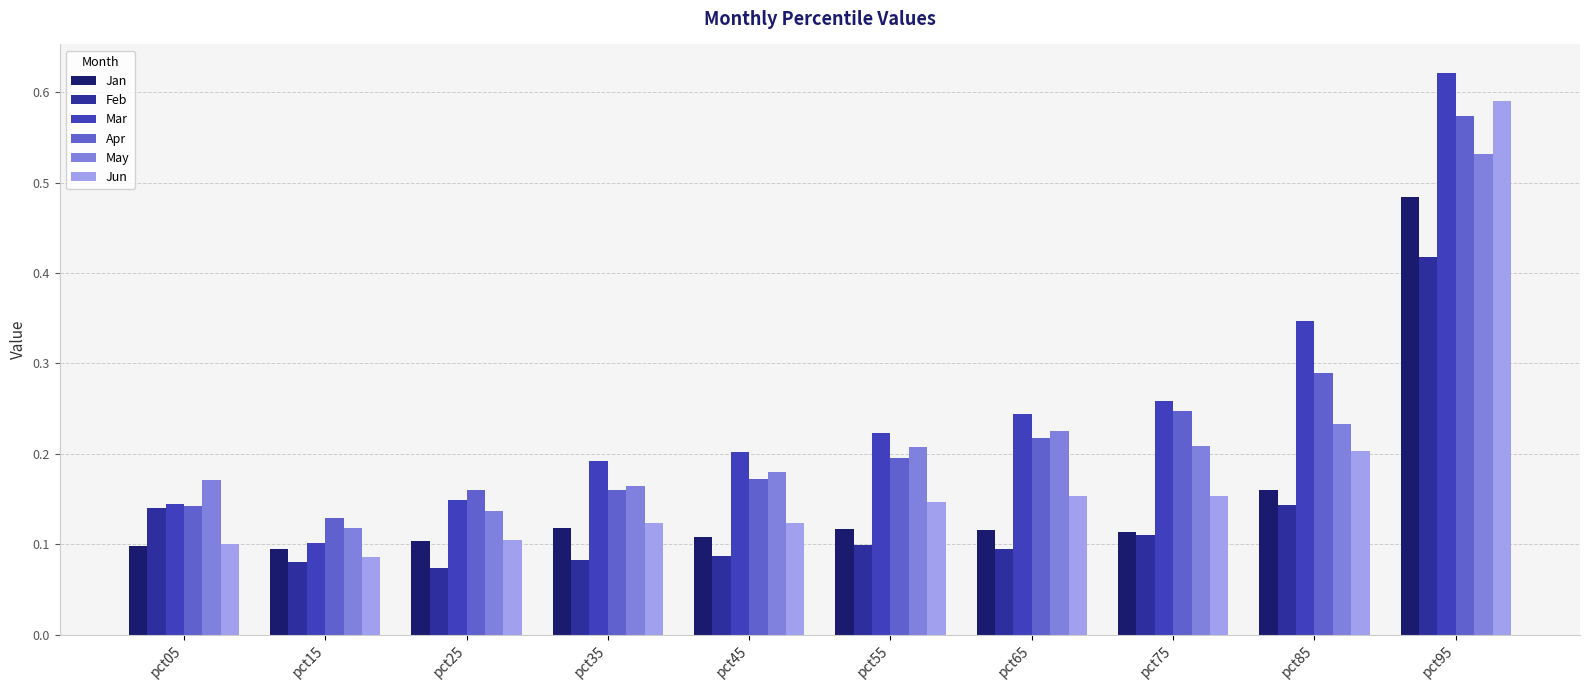

Which series has the largest total across all categories?

Mar